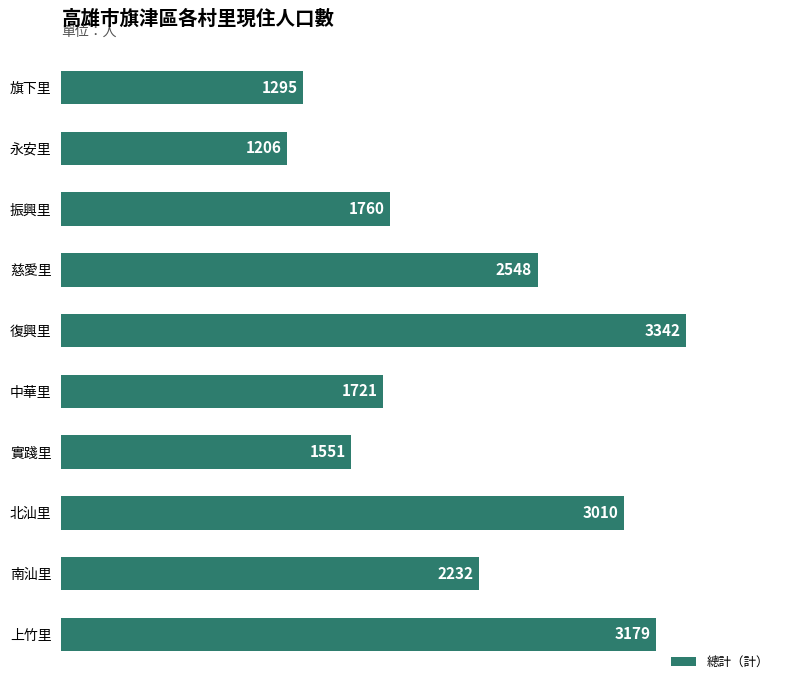

Which label corresponds to the largest value in the chart?

復興里